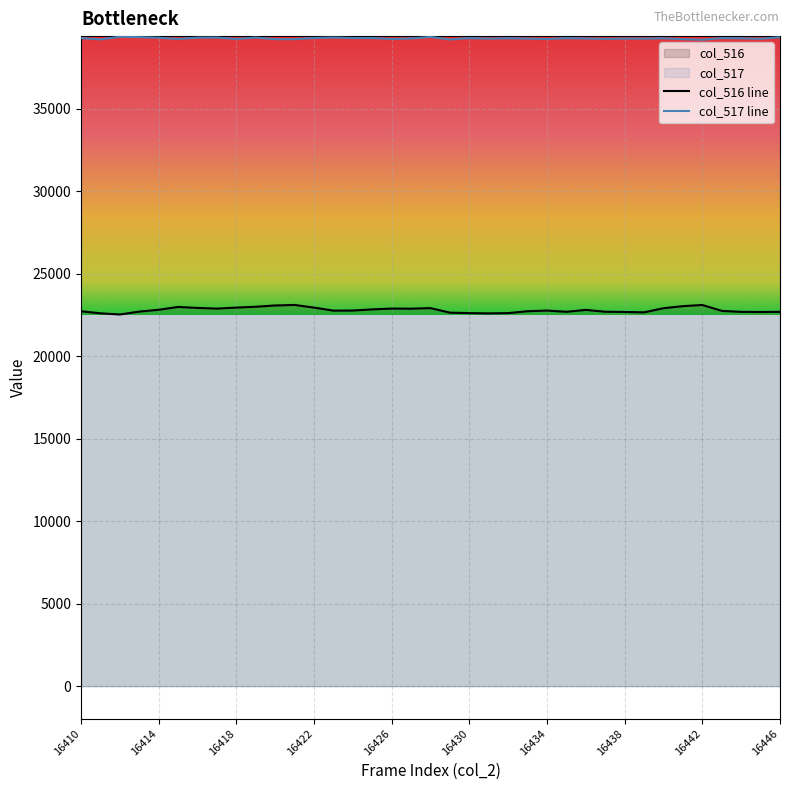

Reading left to right, extract all data points from this chart.

col_516: 16410=22716	16411=22592	16412=22521	16413=22696	16414=22807	16415=22977	16416=22918	16417=22877	16418=22938	16419=22989	16420=23067	16421=23098	16422=22937	16423=22754	16424=22761	16425=22830	16426=22879	16427=22872	16428=22906	16429=22632	16430=22604	16431=22588	16432=22604	16433=22718	16434=22759	16435=22684	16436=22799	16437=22687	16438=22673	16439=22651	16440=22901	16441=23026	16442=23096	16443=22740	16444=22679	16445=22672	16446=22679
col_517: 16410=39268	16411=39191	16412=39349	16413=39326	16414=39291	16415=39216	16416=39296	16417=39302	16418=39213	16419=39302	16420=39205	16421=39205	16422=39276	16423=39303	16424=39274	16425=39273	16426=39213	16427=39247	16428=39338	16429=39186	16430=39271	16431=39237	16432=39258	16433=39240	16434=39213	16435=39269	16436=39246	16437=39221	16438=39240	16439=39237	16440=39259	16441=39203	16442=39173	16443=39269	16444=39258	16445=39226	16446=39322